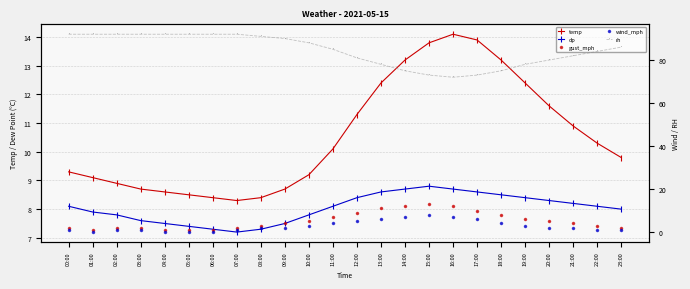

Is this an area chart (filled region under the line)?

No